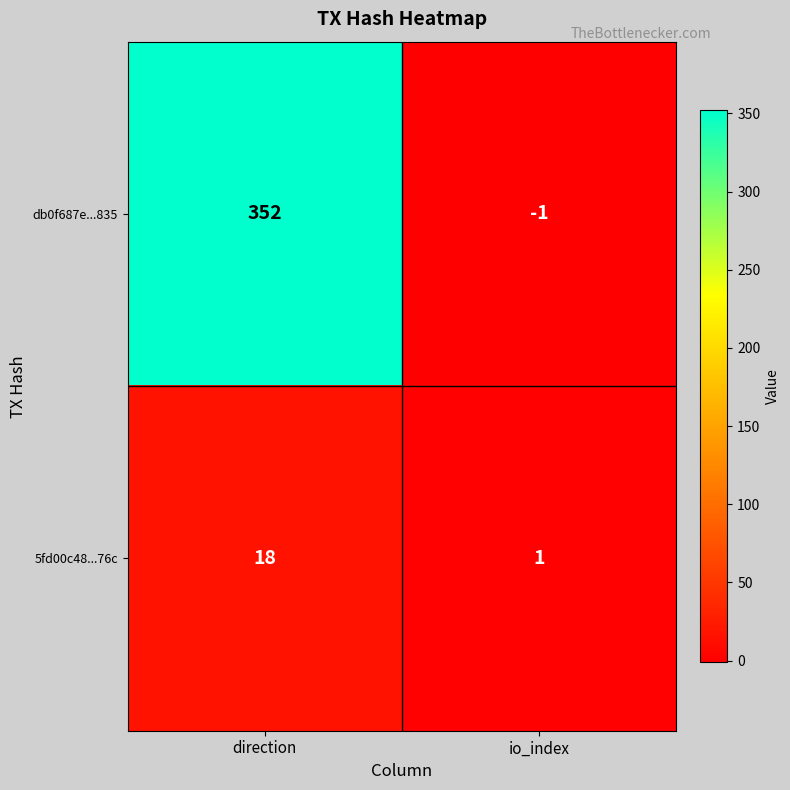

Which label corresponds to the largest value in the chart?

direction